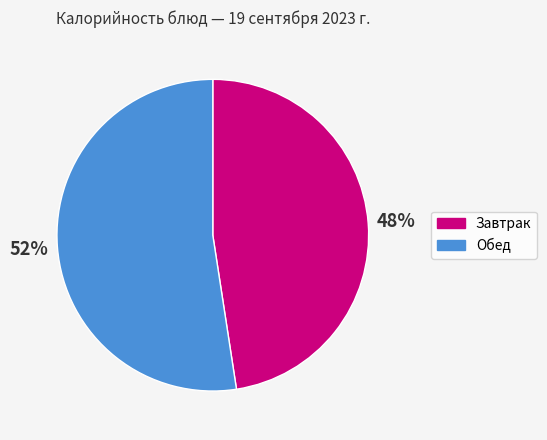

Is there any slice that represents more than half of the pie?

Yes